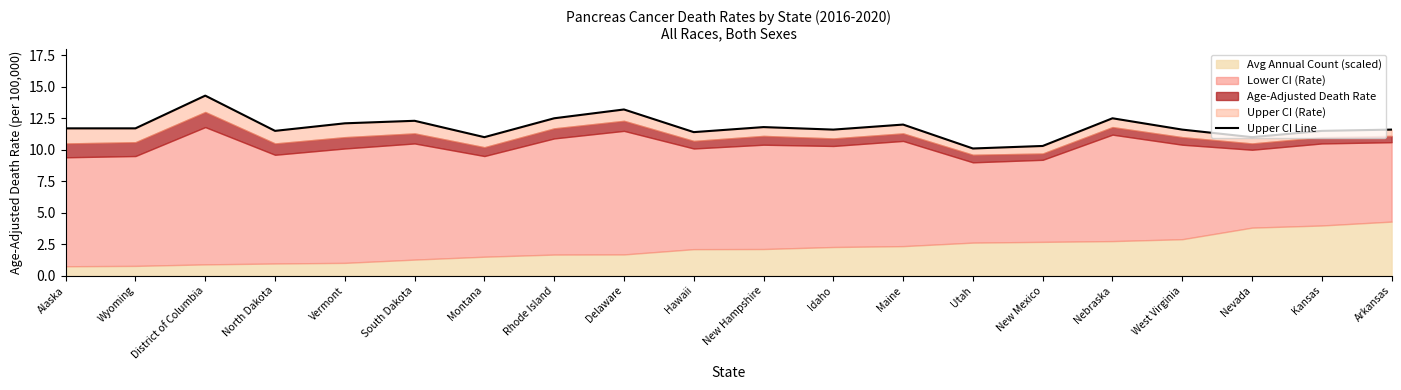

What is the sum of the values at Vermont and Rhode Island?

24.6